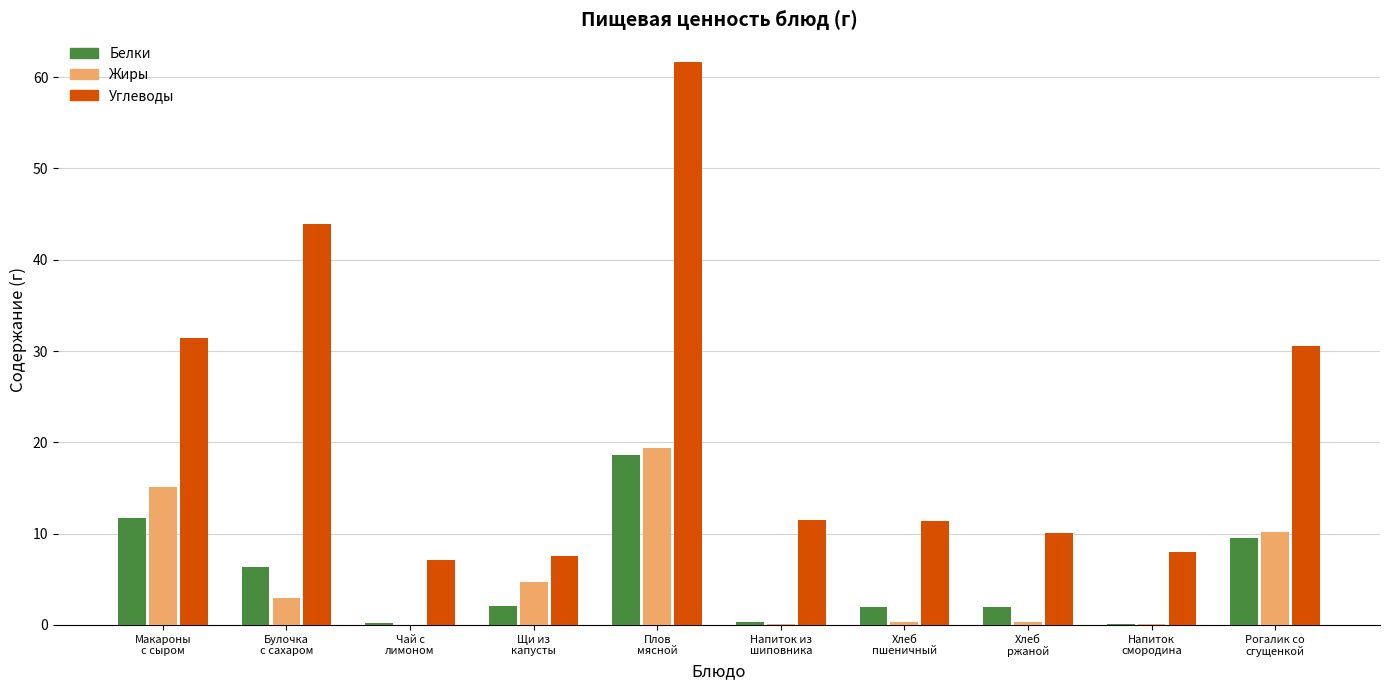

The Углеводы series shows 9.9 at Щи из
капусты. True or false?

False